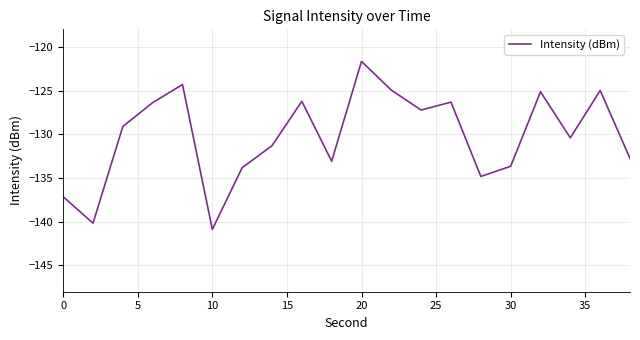

What is the maximum value shown in the chart?

-121.7